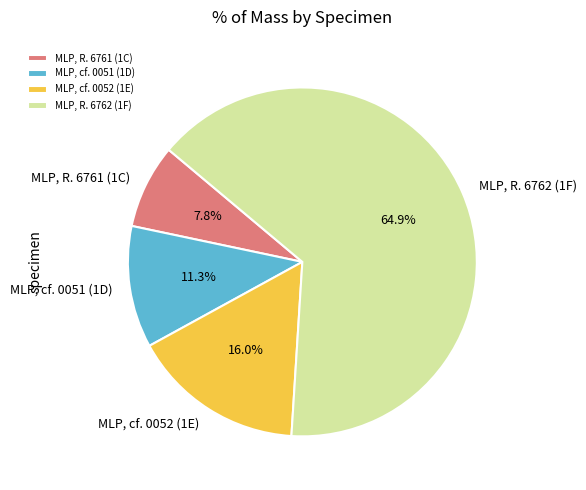

To the nearest percent, what is the difference between the MLP, cf. 0052 (1E) and MLP, cf. 0051 (1D) slice percentages?

5%